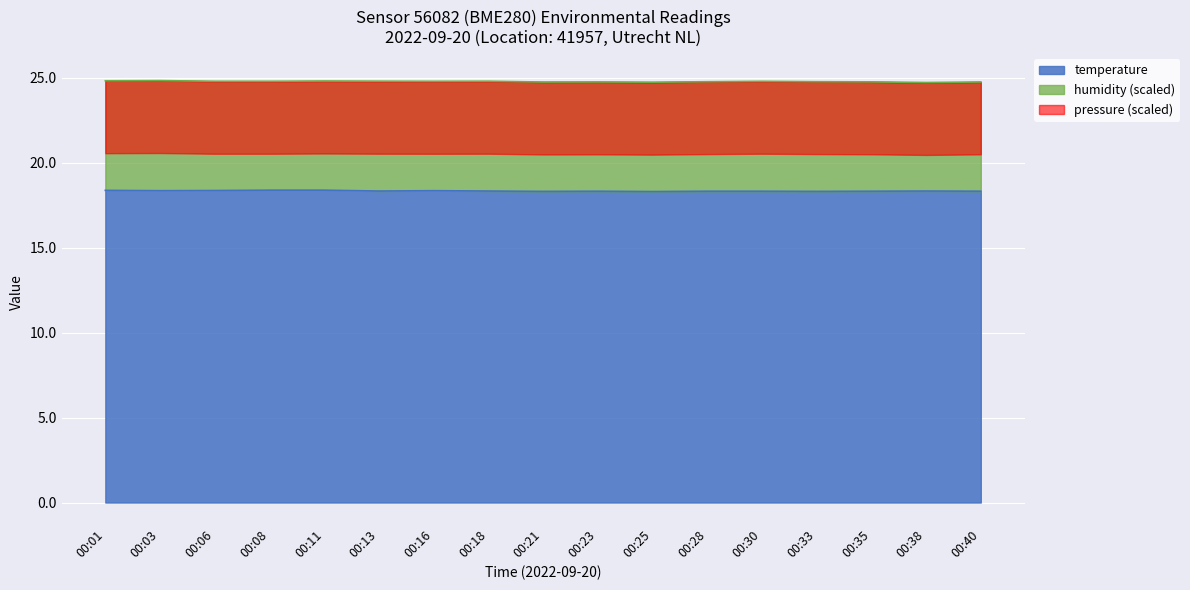

Which has a higher value, 00:03 or 00:06?

00:06